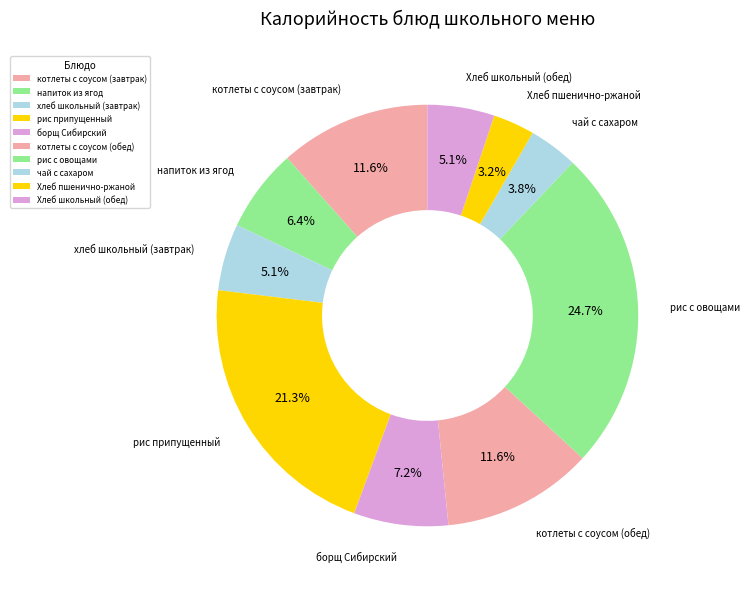

How many slices are in this pie chart?

10